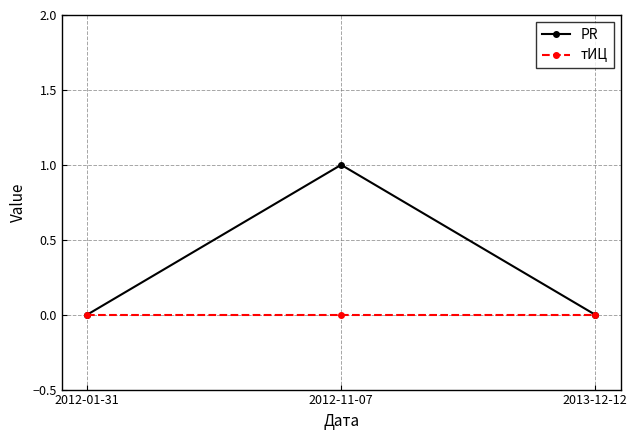

What is the label of the 2nd point from the right?

2012-11-07